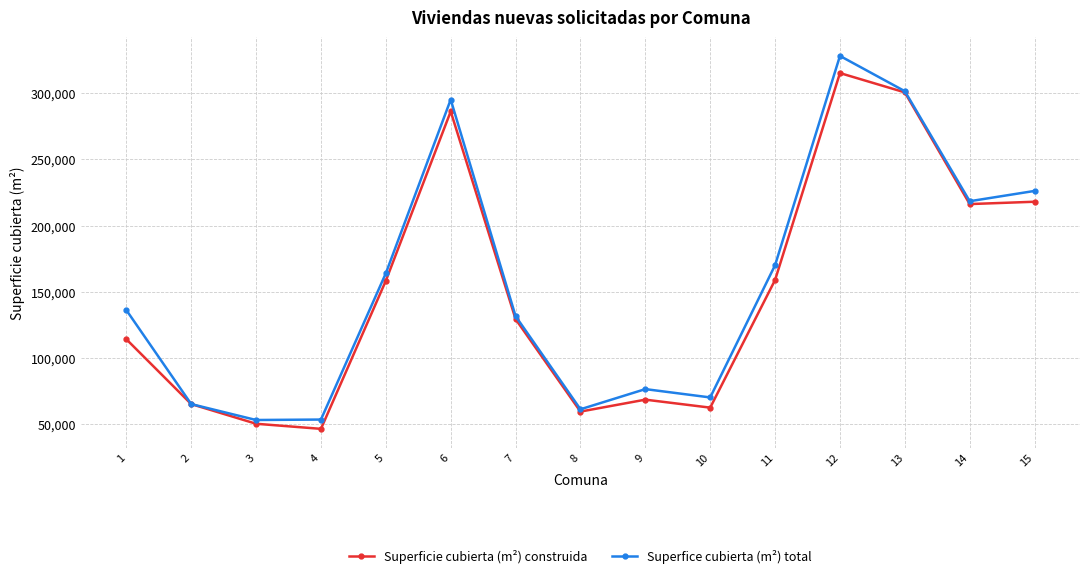

In Superfice cubierta (m²) total, how many points are lower than both neighbors (excluding endpoints)?

4